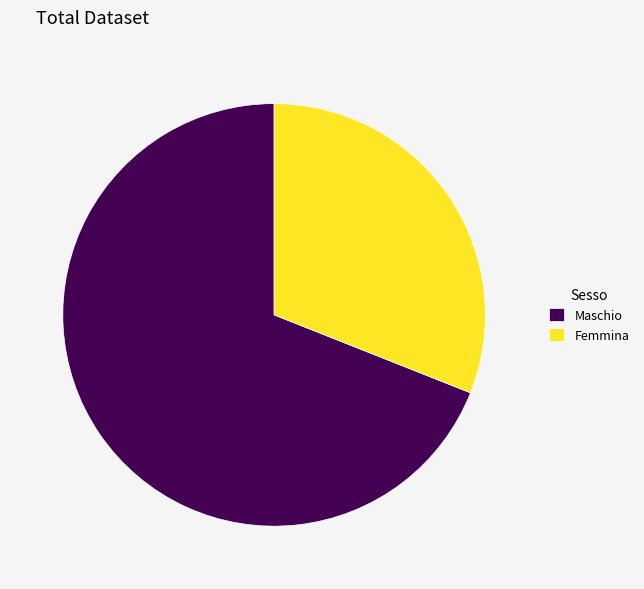

Rank the categories by value from highest to lowest.

Maschio, Femmina